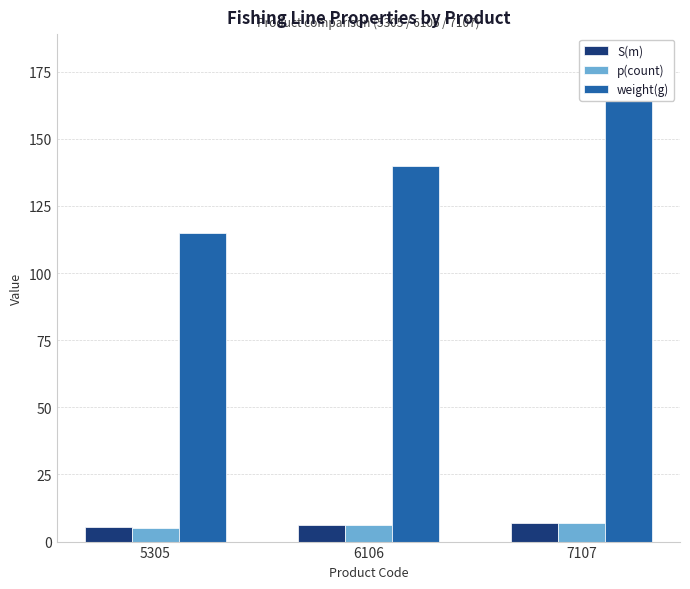

The p(count) series shows 9.3 at 7107. True or false?

False